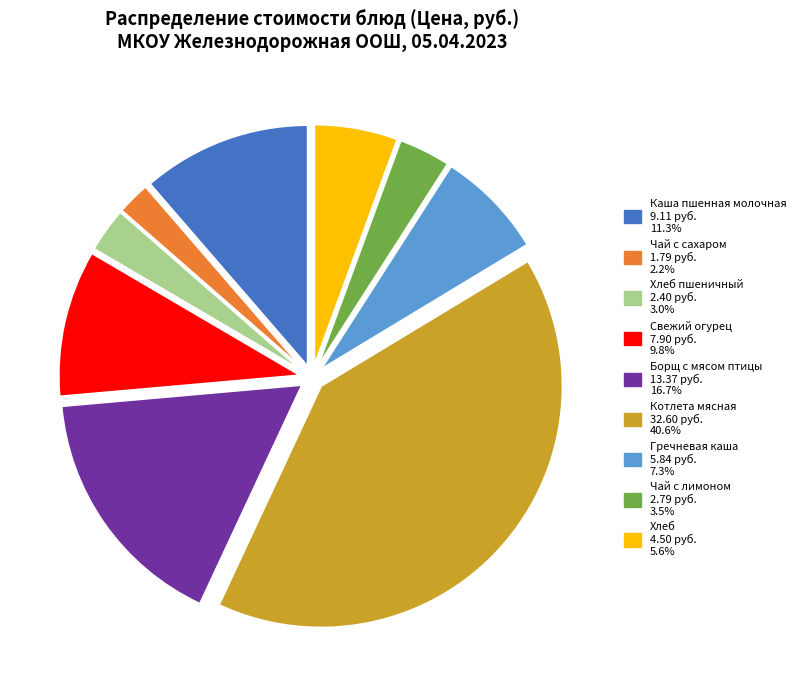

Is there a majority slice in this chart?

No